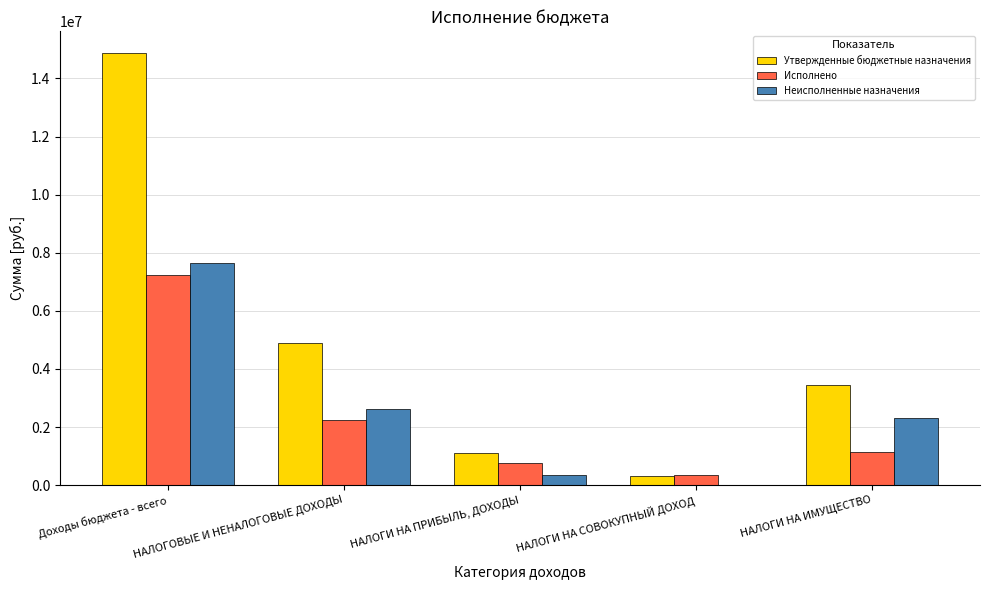

How many values in the Исполнено series exceed 1135006?

3